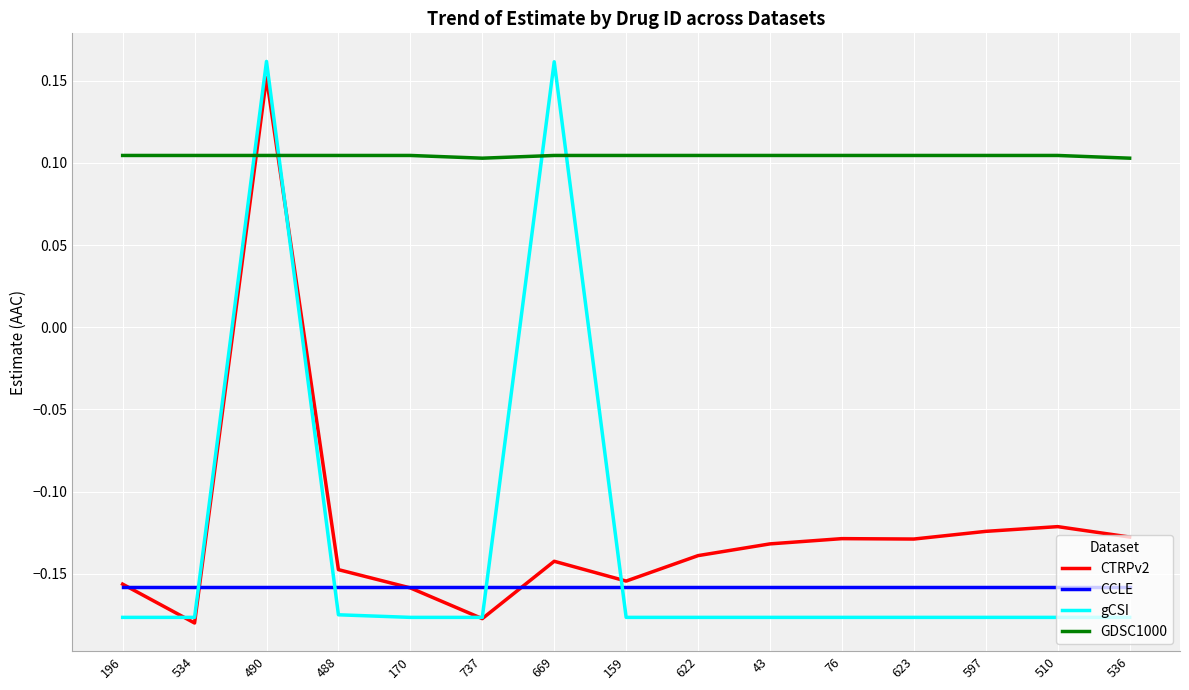

At which label does gCSI first exceed 0?

490